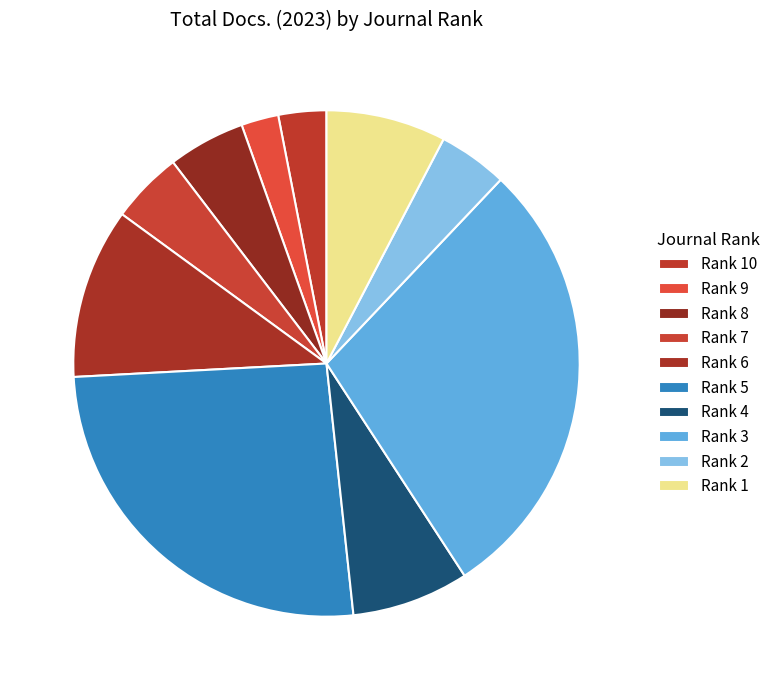

To the nearest percent, what percentage of the pie is Rank 1?

8%